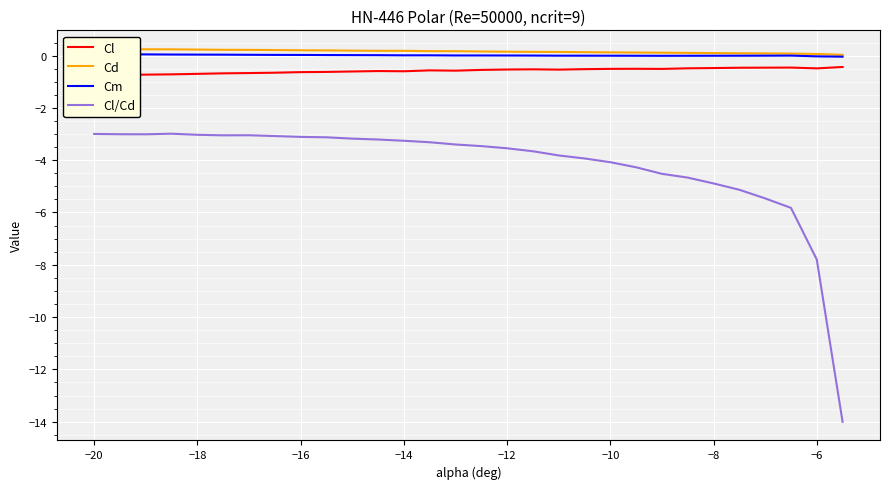

True or false: Cl/Cd and Cd intersect in this chart.

False